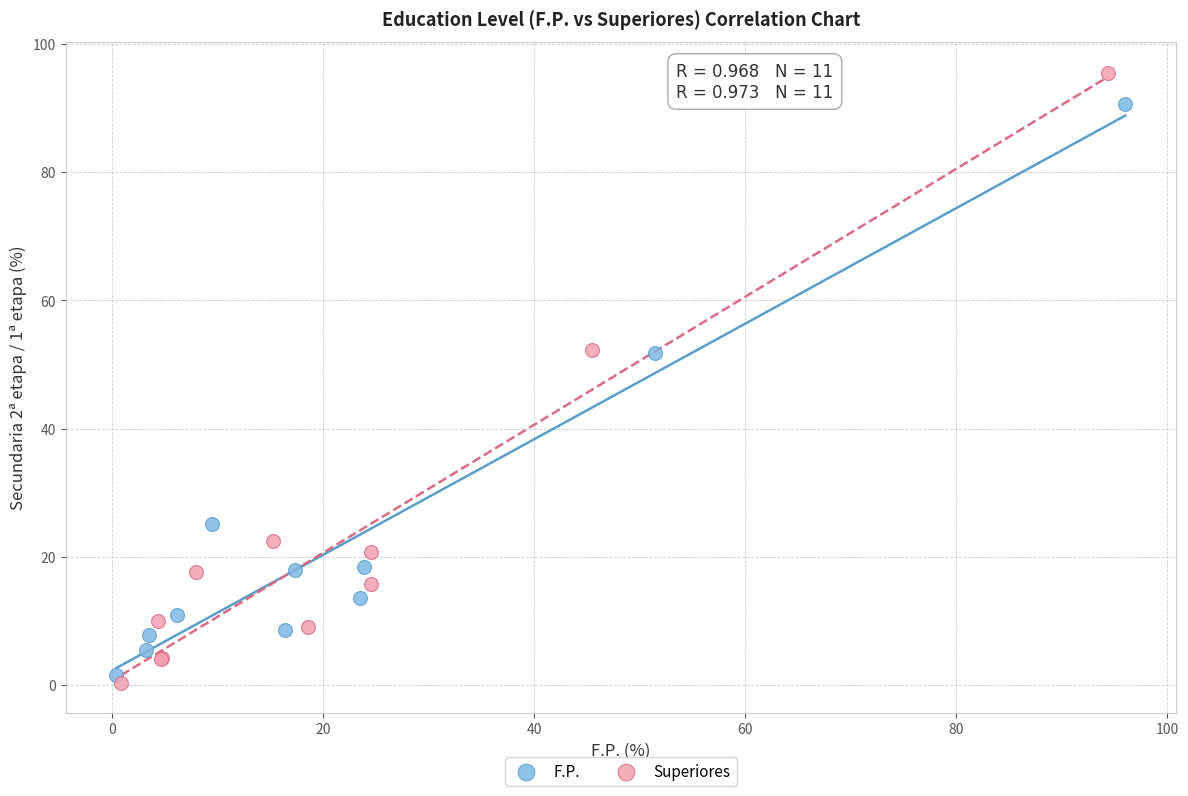

Which series has the widest spread of Y values?

Superiores